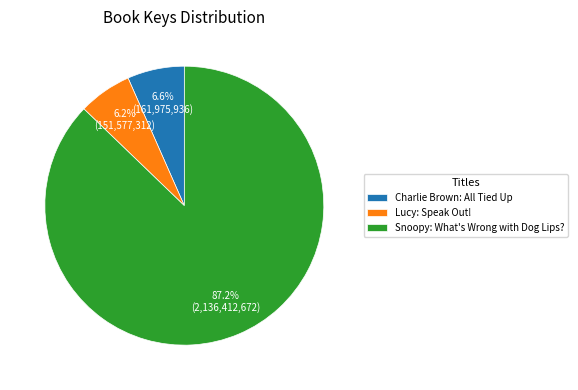

Approximately how many times larger is the value at Lucy: Speak Out! compared to Charlie Brown: All Tied Up?

0.9